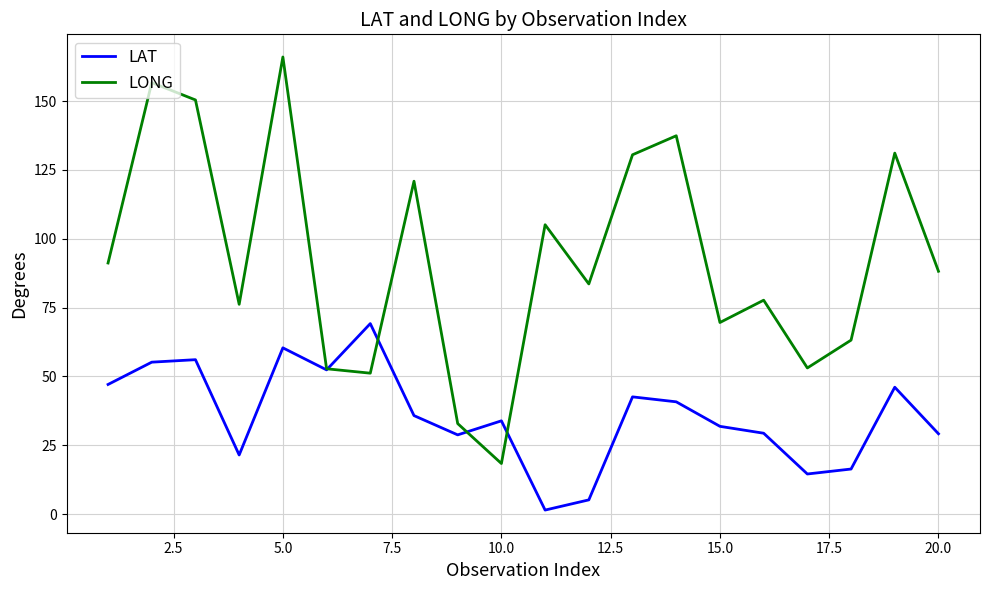

Rank the series by their maximum value, from highest to lowest.

LONG, LAT